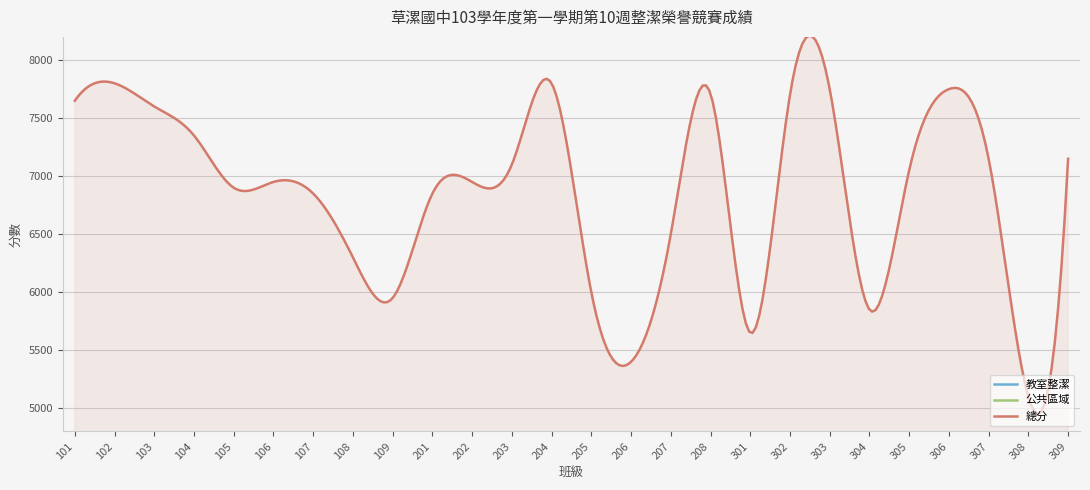

Where do 教室整潔 and 公共區域 first cross each other?

104 and 105